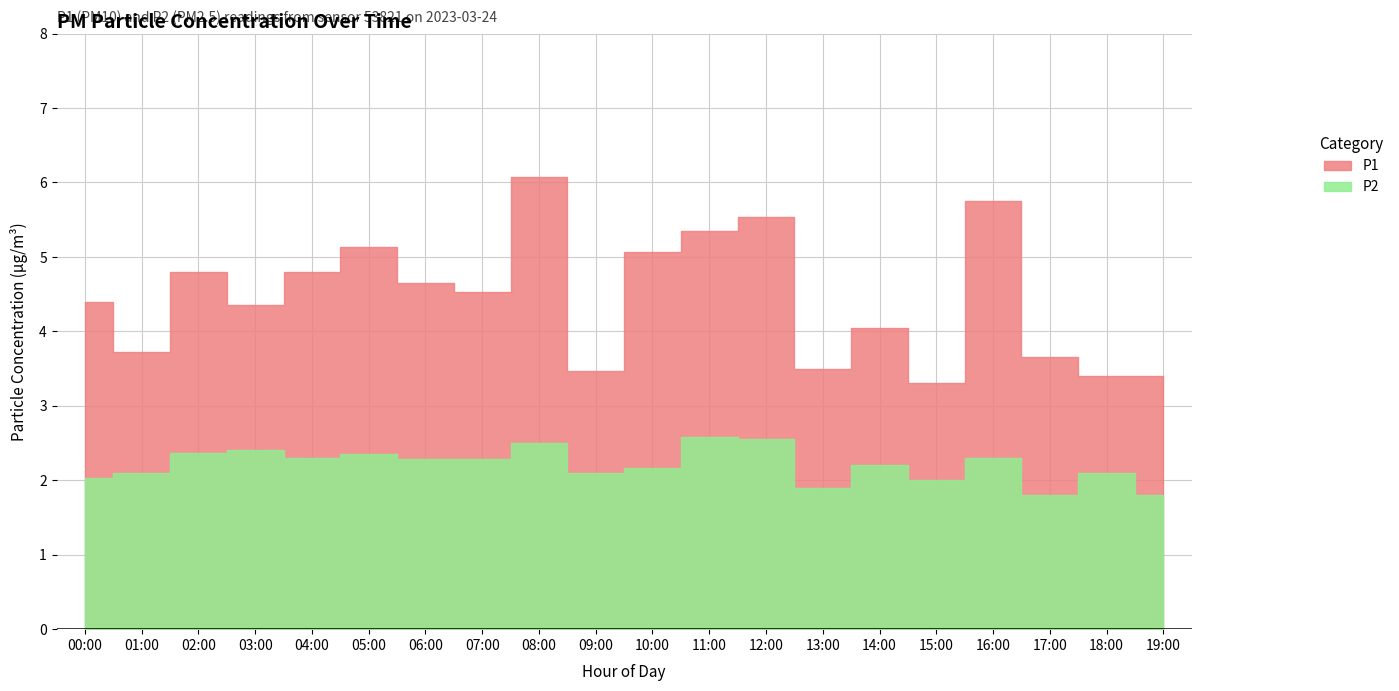

Between 19:00 and 12:00, which is larger?

12:00